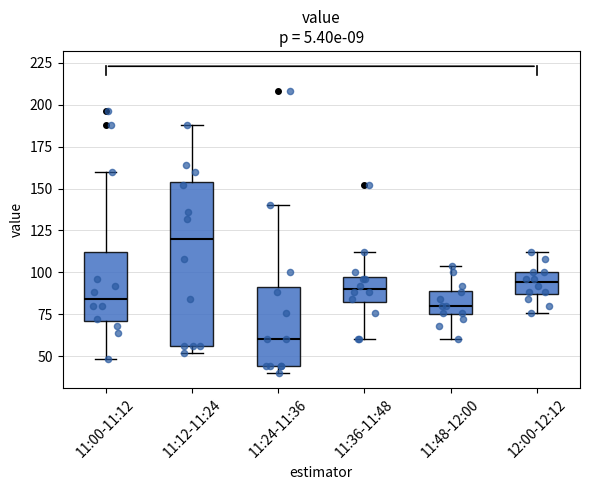

Comparing the boxes themselves (not the whiskers), which one is the tallest?

11:12-11:24